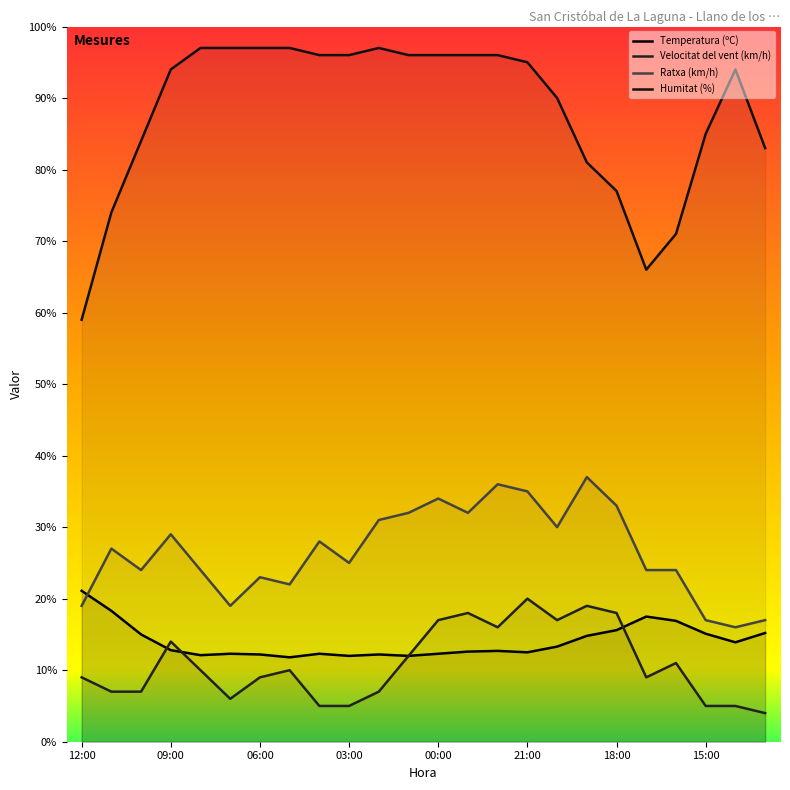

Where does the Humitat (%) series first go above 95?

08:00